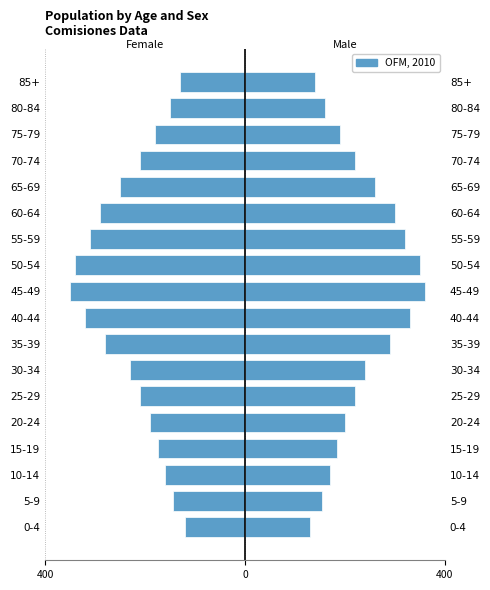

Between 80-84 and 0-4, which is larger?

0-4